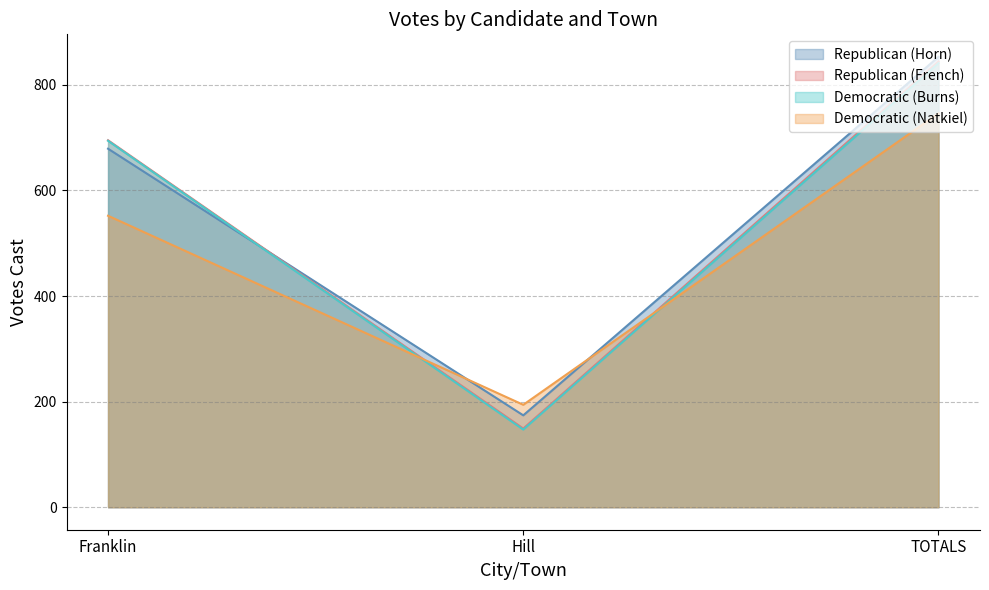

What value does the Democratic (Natkiel) series have at TOTALS, to the nearest 50?

750